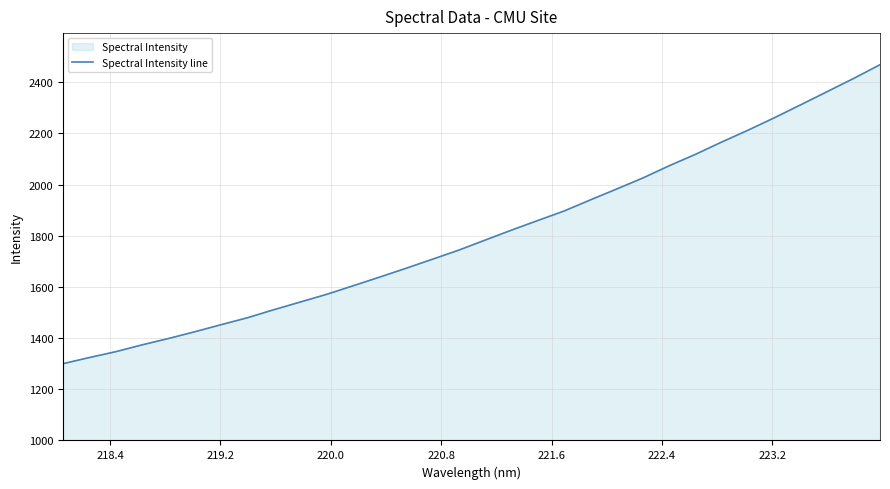

How many data points are above 1782?

16